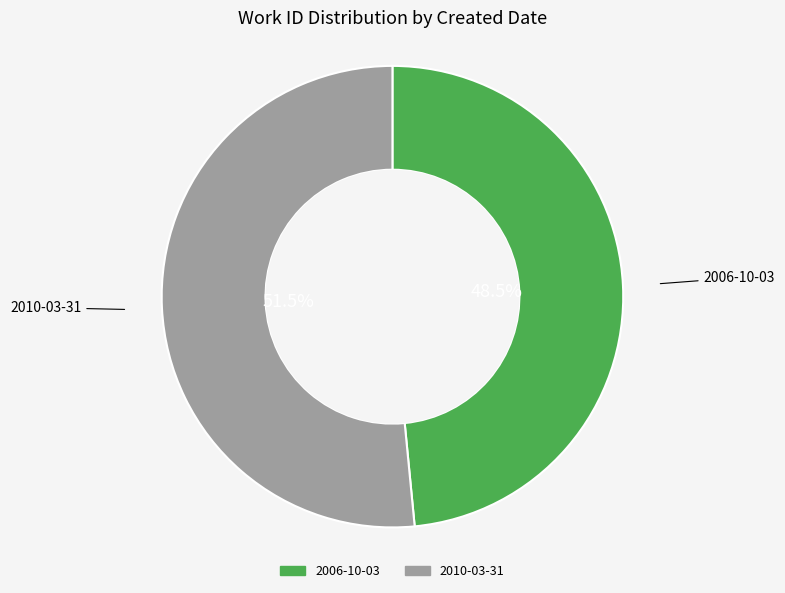

To the nearest percent, what is the average slice percentage?

50%